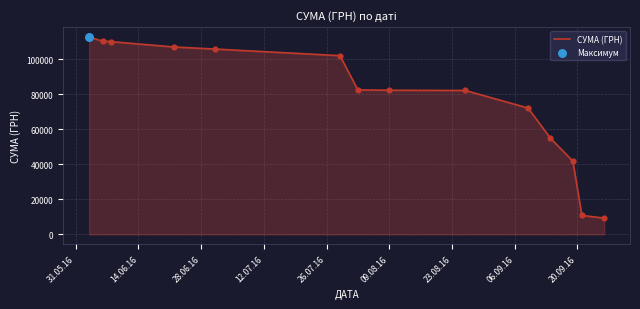

What is the maximum value shown in the chart?

112814.0